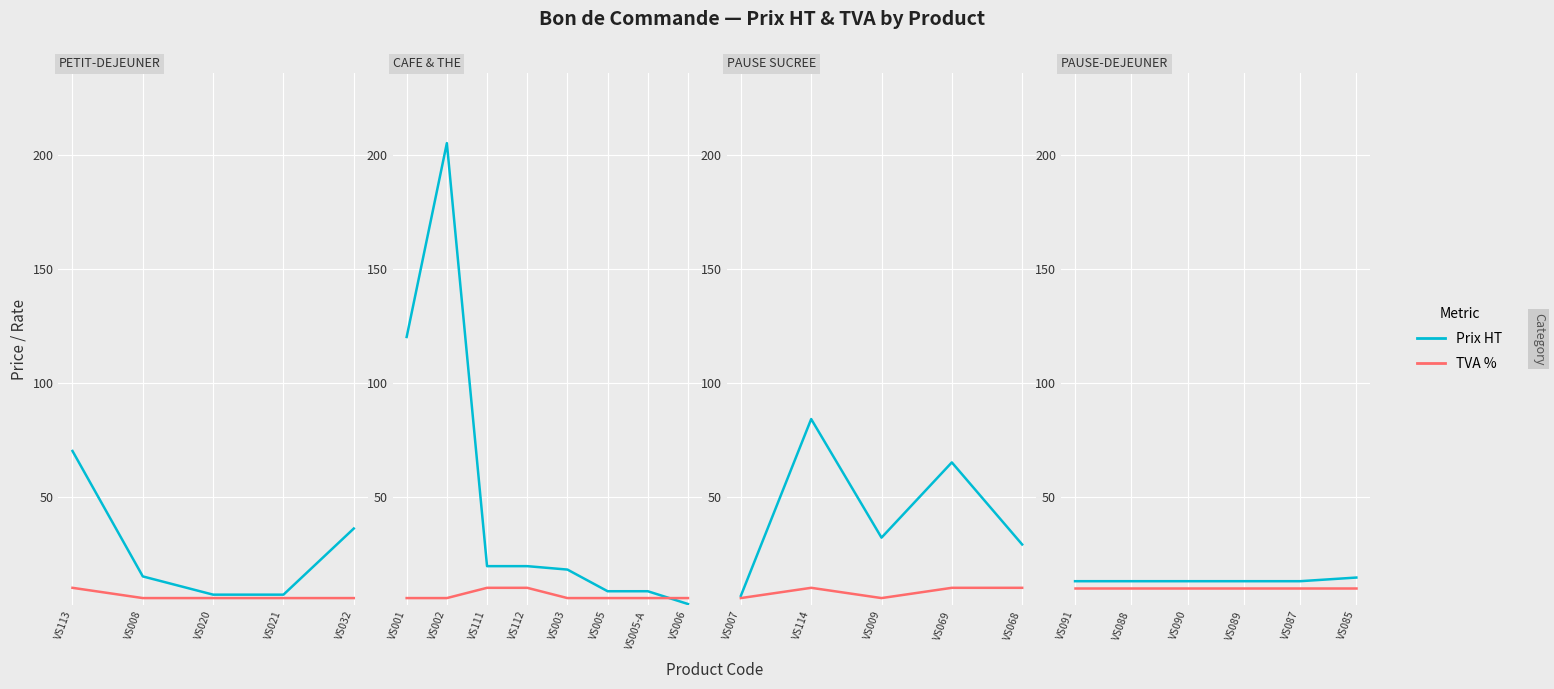

Between VS091 and VS089, which series saw the biggest shift?

Prix HT